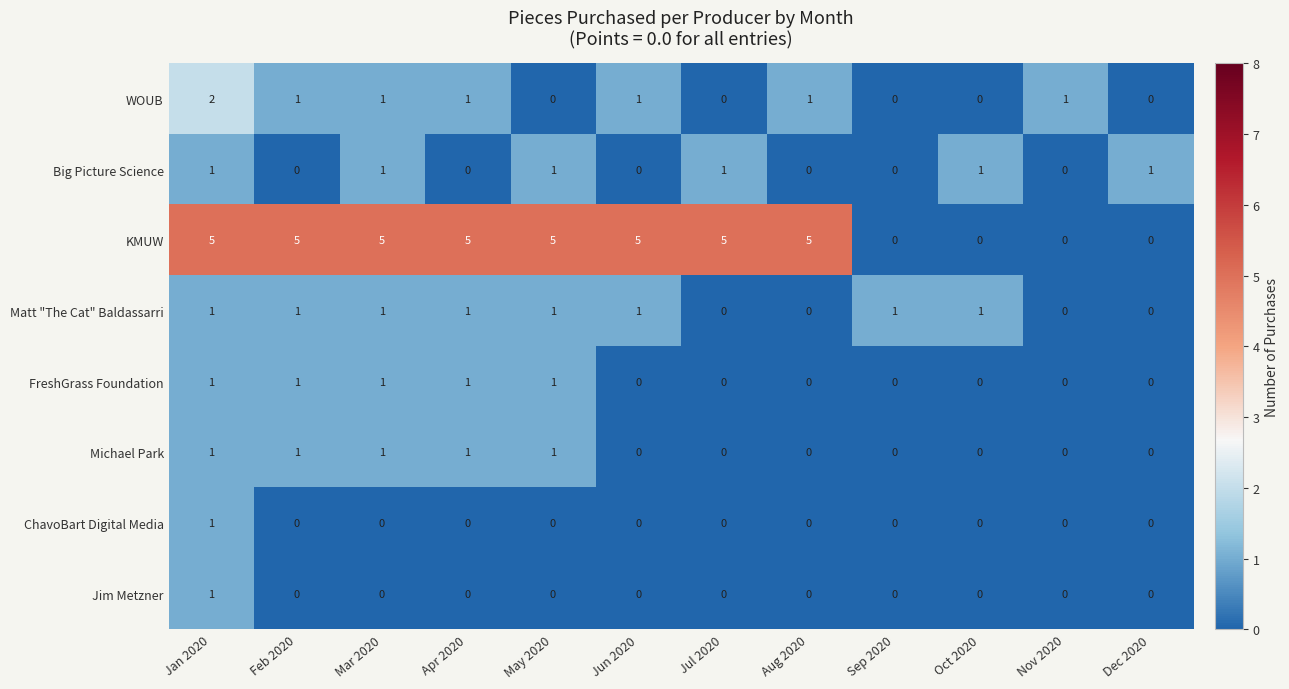

Between Mar 2020 and May 2020, which series saw the biggest shift?

WOUB